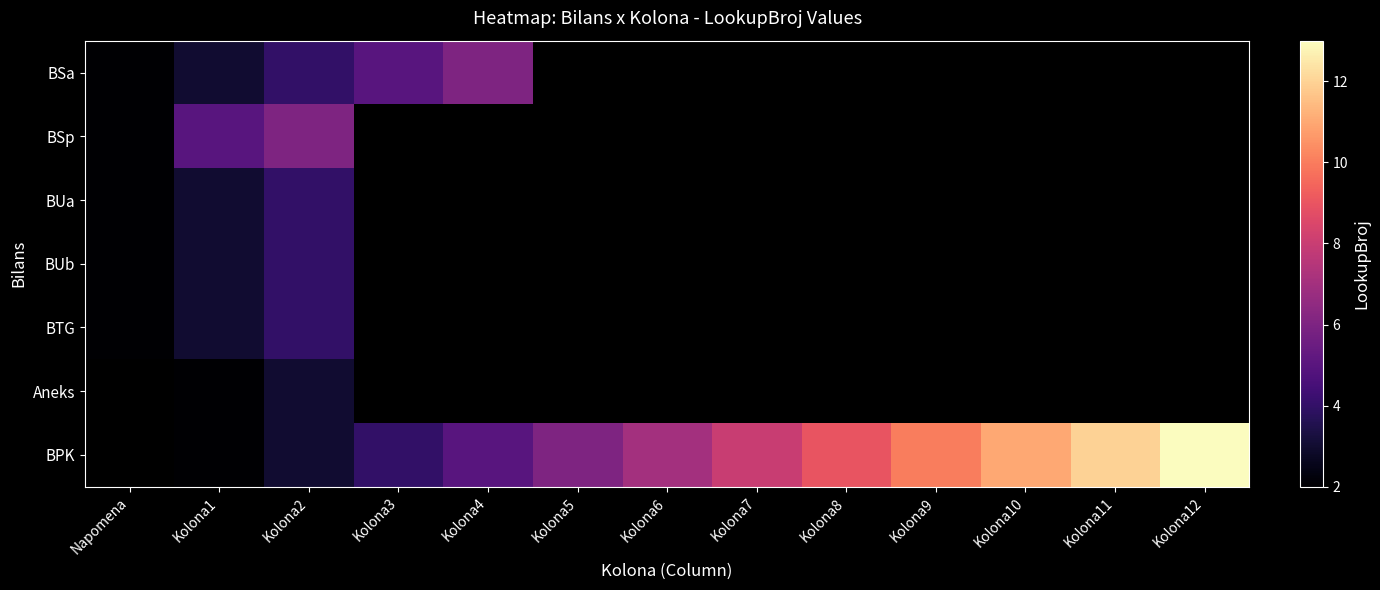

How many distinct data groups are displayed?

7